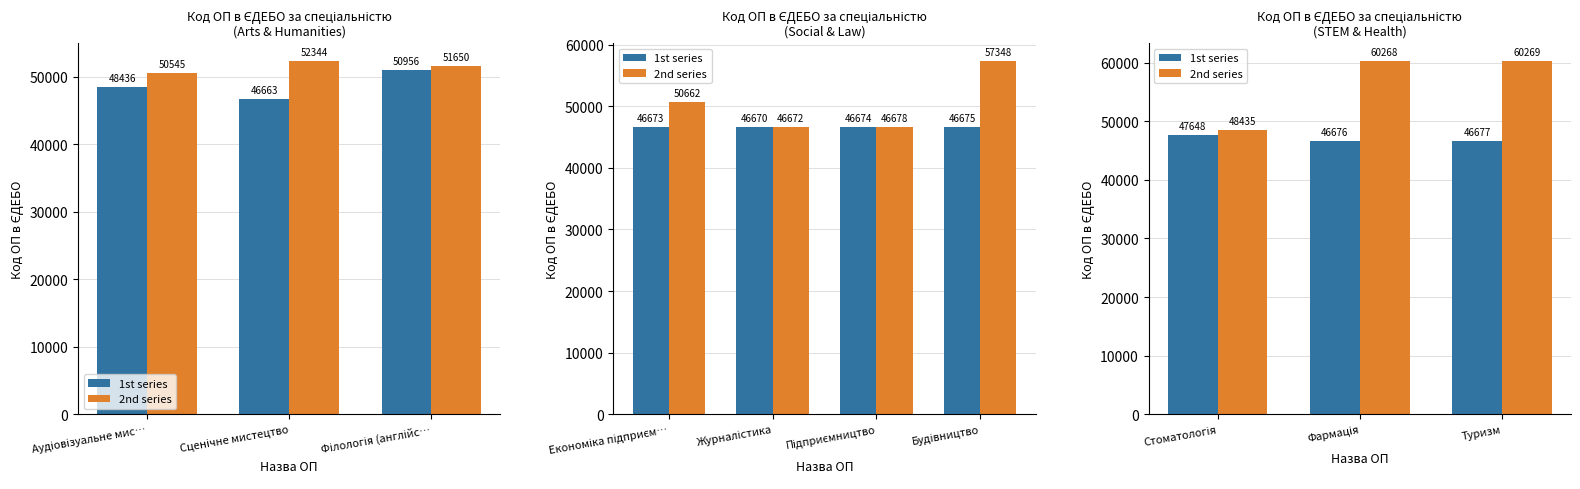

What position from the left is Стоматологія?

1